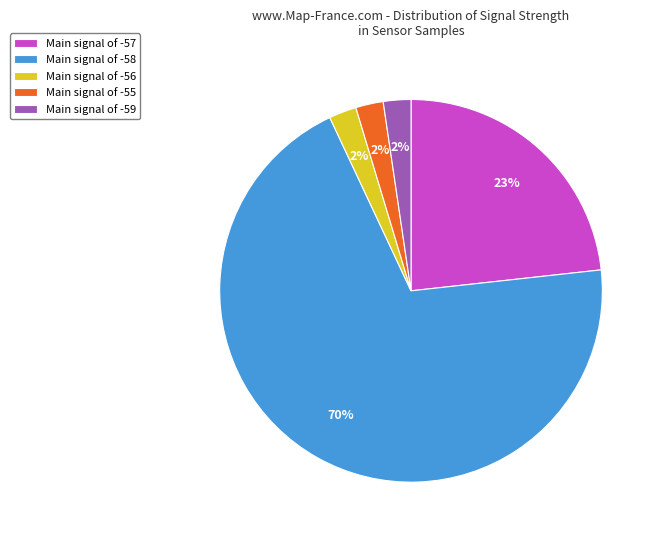

To the nearest percent, what portion does Main signal of -57 represent?

23%